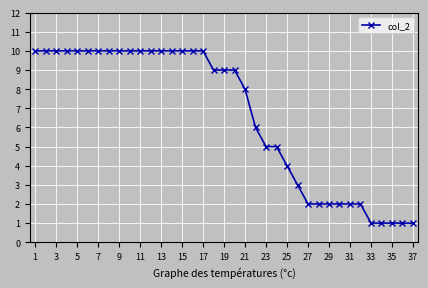

What is the value of the 11th point from the left?

10